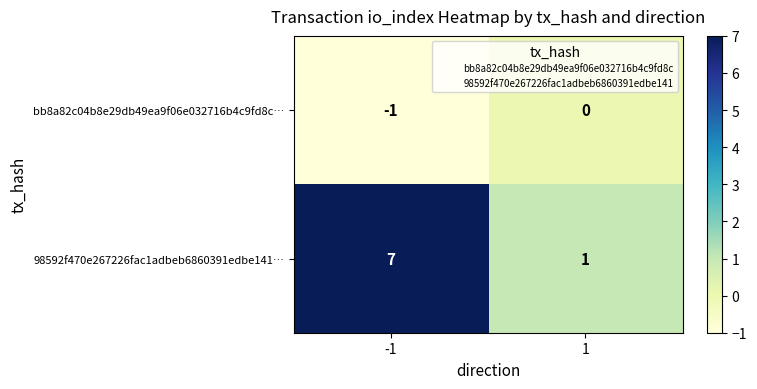

Count the number of data series in this chart.

2